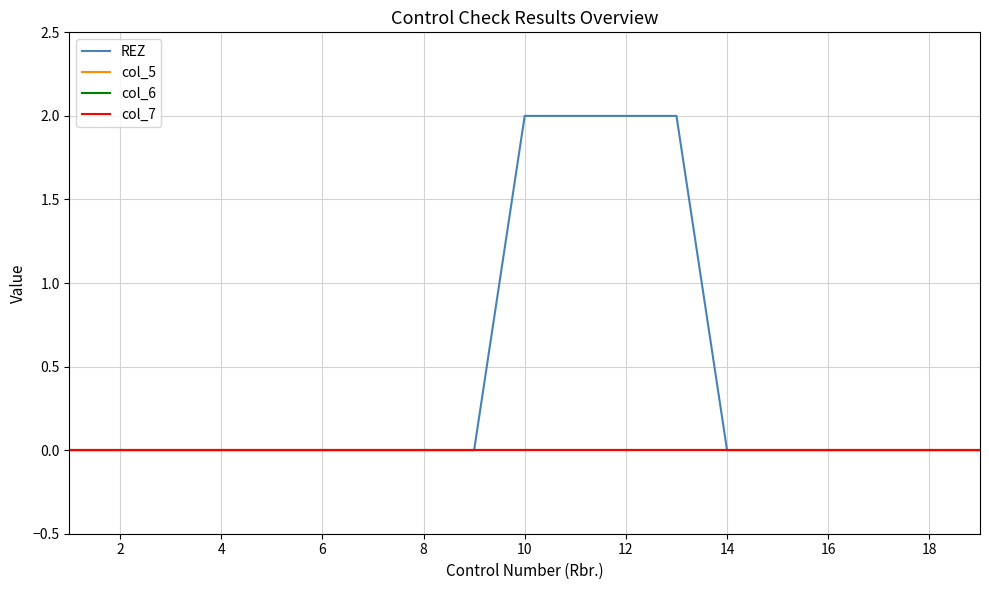

Is this an area chart (filled region under the line)?

No